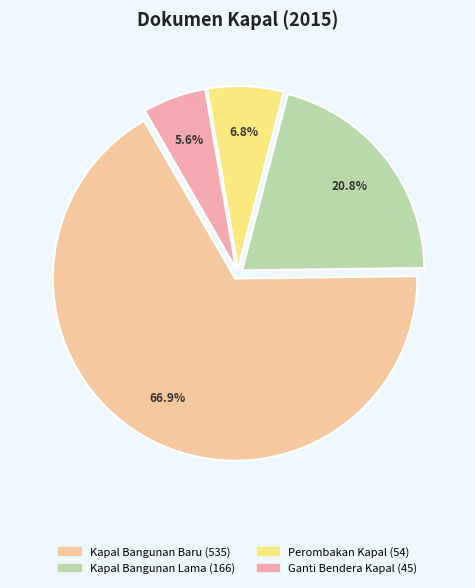

How many segments does this pie chart have?

4